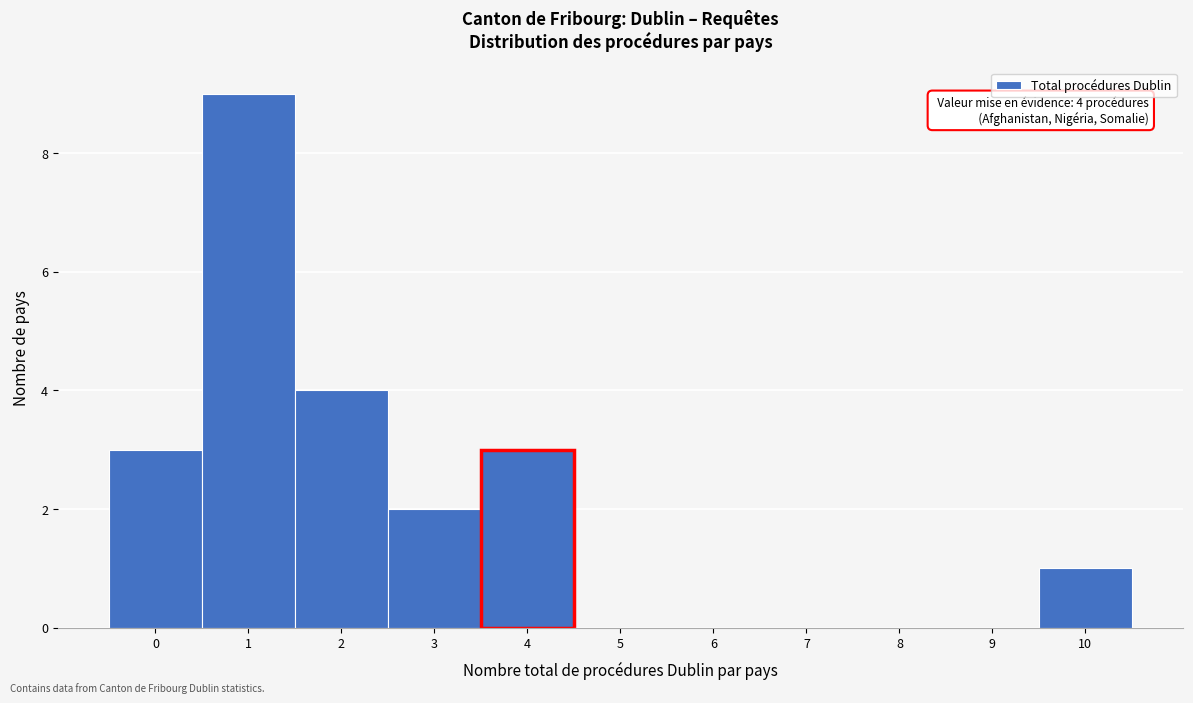

Which range on the x-axis has the tallest bar?

0.5 to 1.5